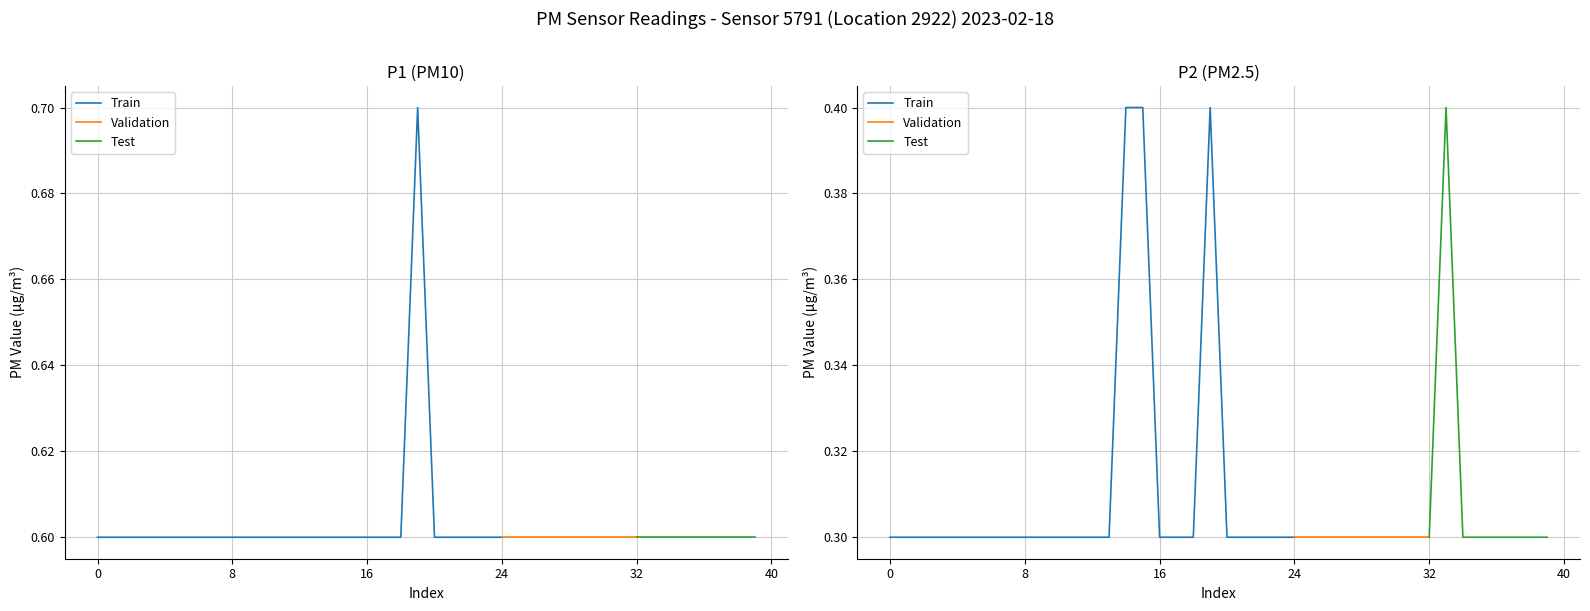

Between 00:06 and 01:26, which series saw the biggest shift?

P1